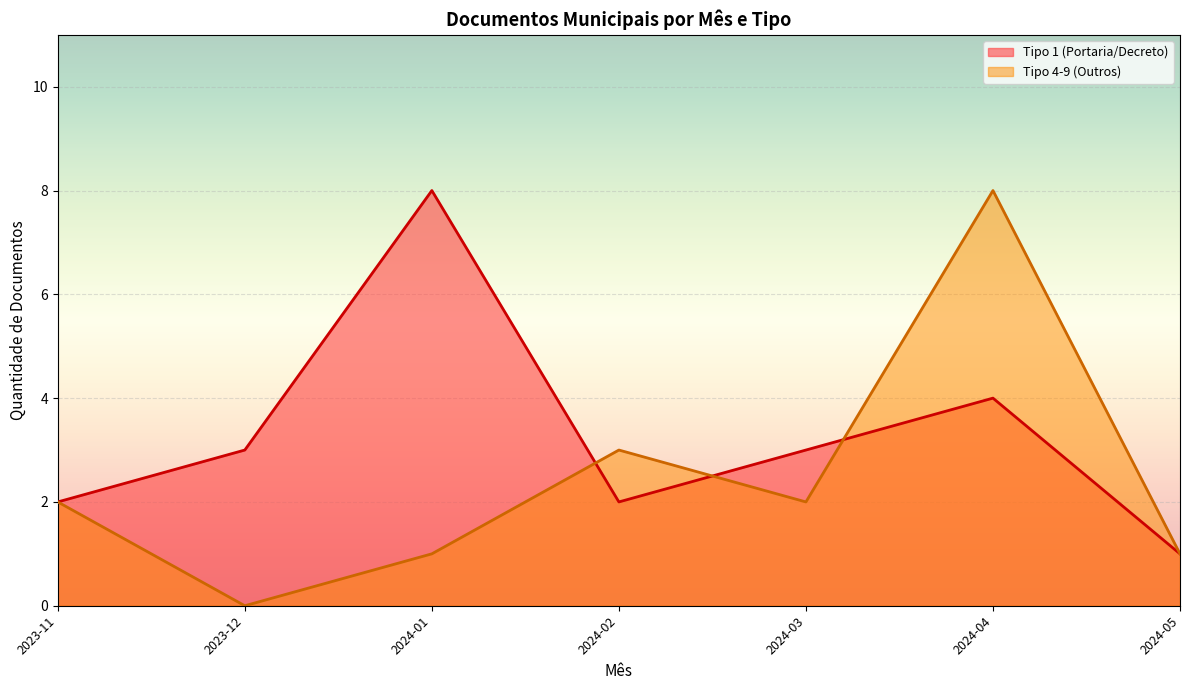

True or false: Tipo 1 (Portaria/Decreto) has a value of 3 at 2023-12.

True